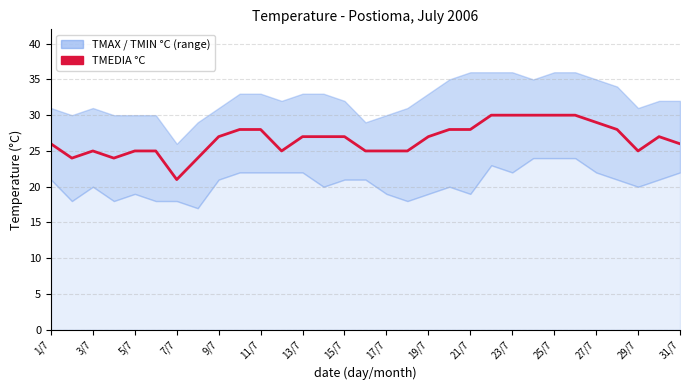

At which category does the chart reach its peak across all series?

21